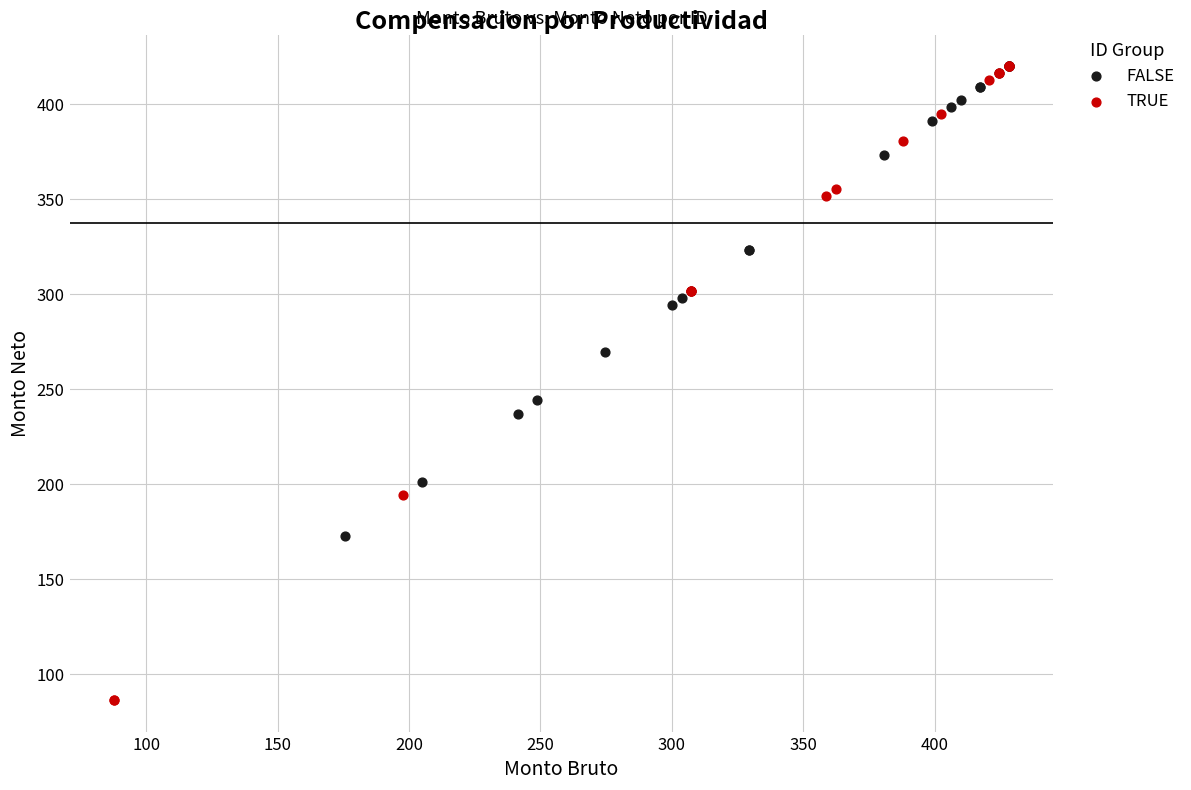

Which series reaches the minimum Y coordinate?

TRUE